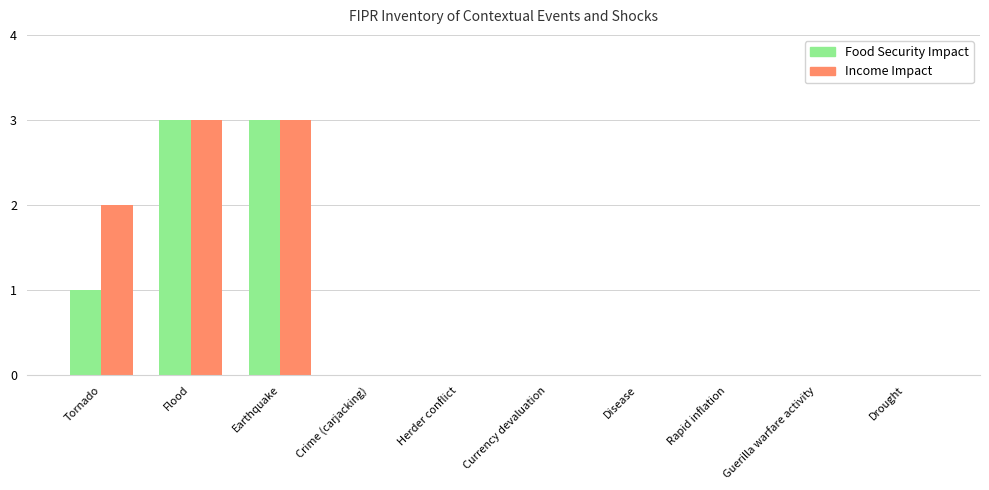

Reading left to right, list all the values displayed in this chart.

Food Security Impact: Tornado=1	Flood=3	Earthquake=3	Crime (carjacking)=0	Herder conflict=0	Currency devaluation=0	Disease=0	Rapid inflation=0	Guerilla warfare activity=0	Drought=0
Income Impact: Tornado=2	Flood=3	Earthquake=3	Crime (carjacking)=0	Herder conflict=0	Currency devaluation=0	Disease=0	Rapid inflation=0	Guerilla warfare activity=0	Drought=0